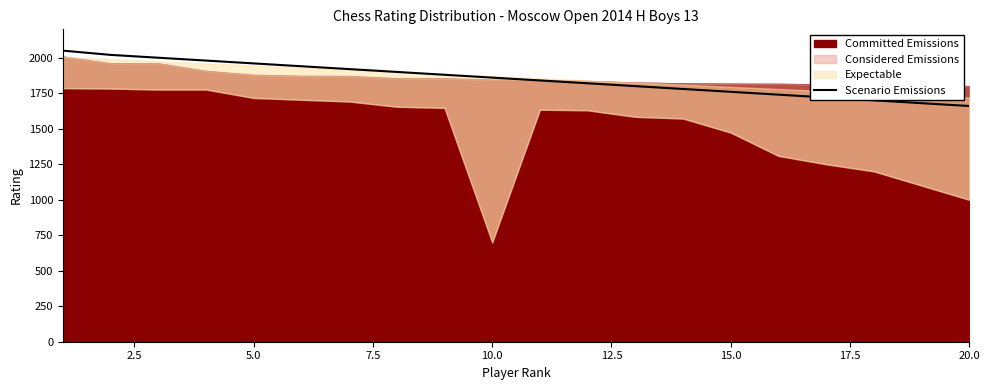

What is the highest value of the Scenario Emissions series?

2050